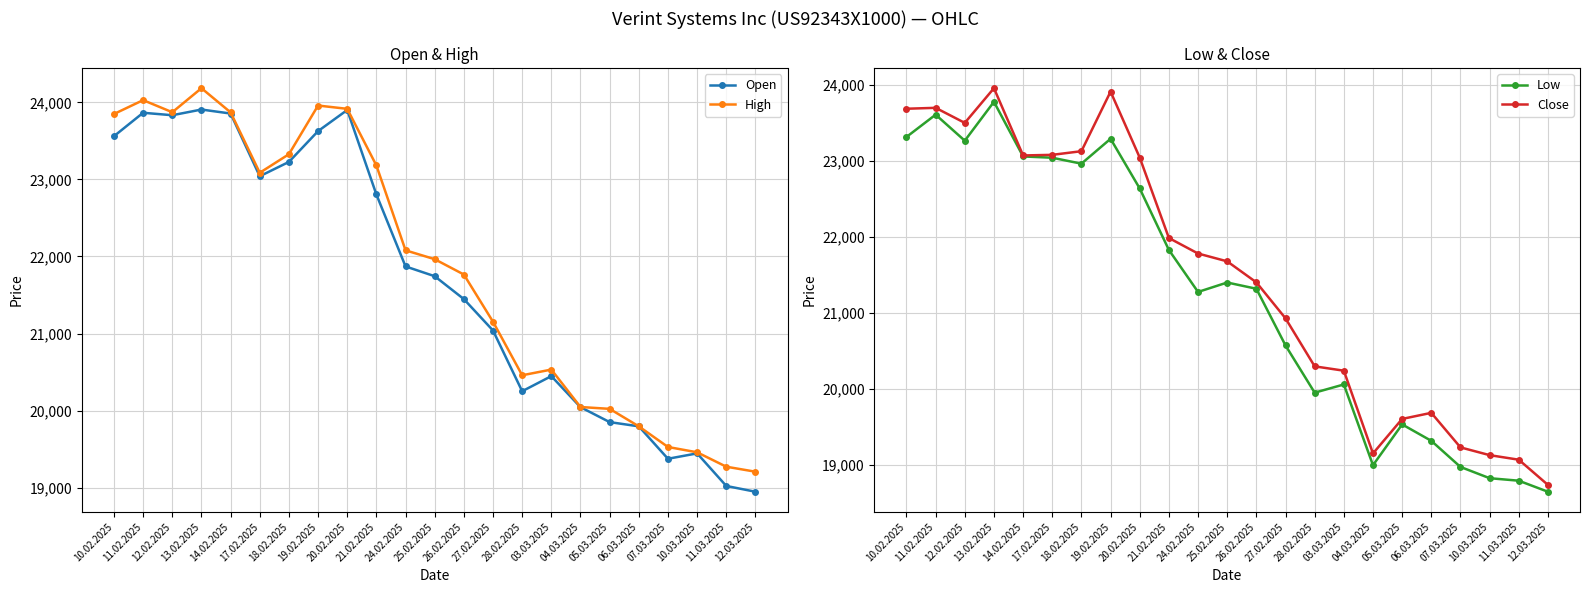

List the series in order of their peak value, lowest first.

Low, Open, Close, High